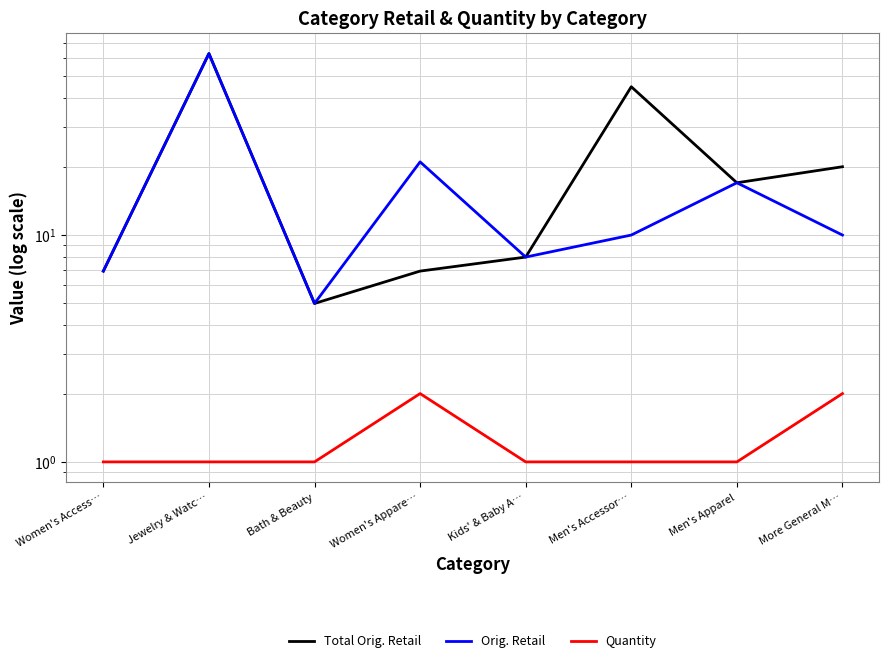

The value of Total Orig. Retail at Men's Apparel is 17.0. True or false?

True